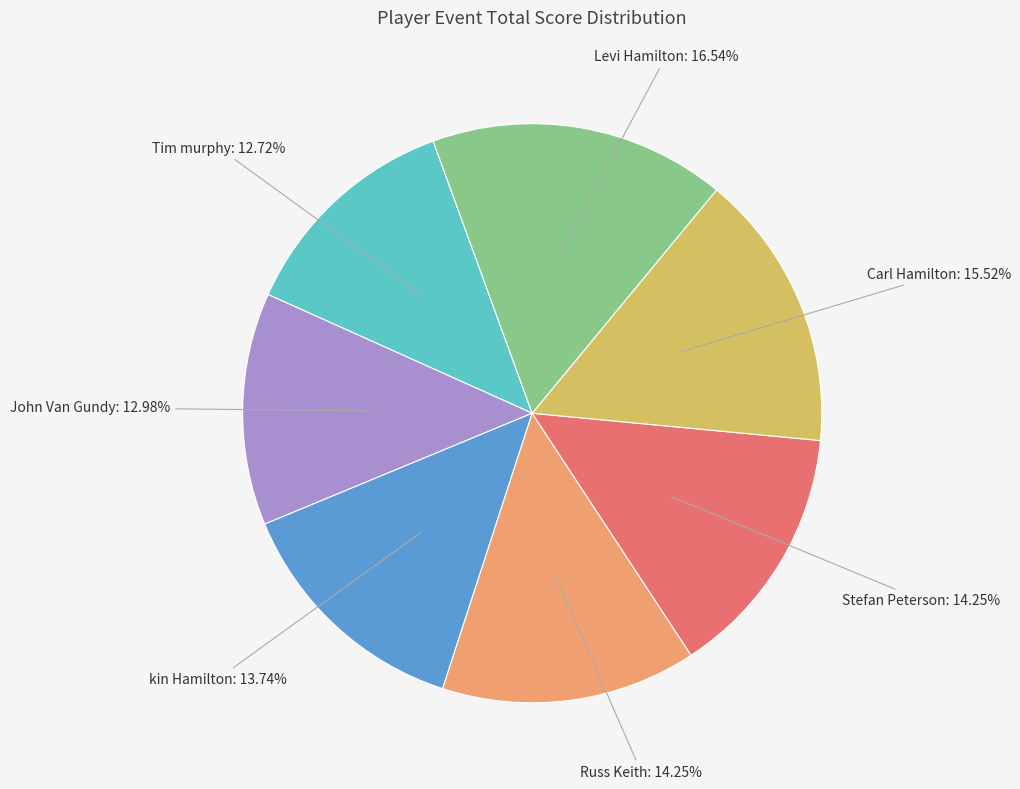

To the nearest percent, what is the average slice percentage?

14%